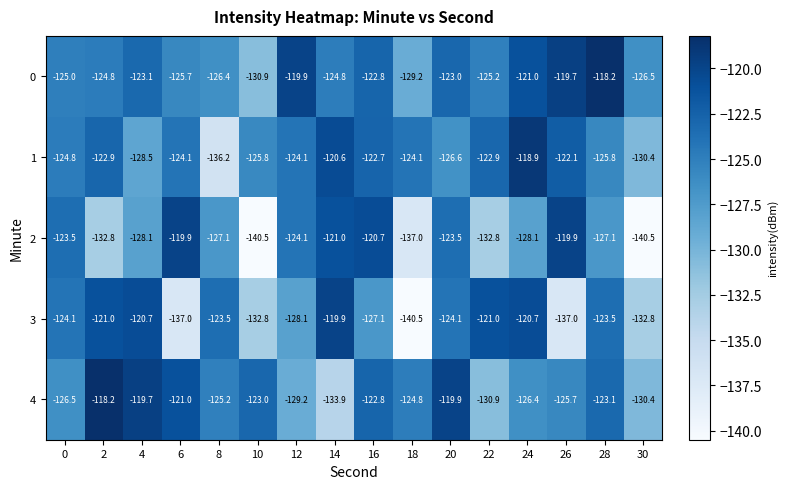

At which label is 1 closest to -127?

20